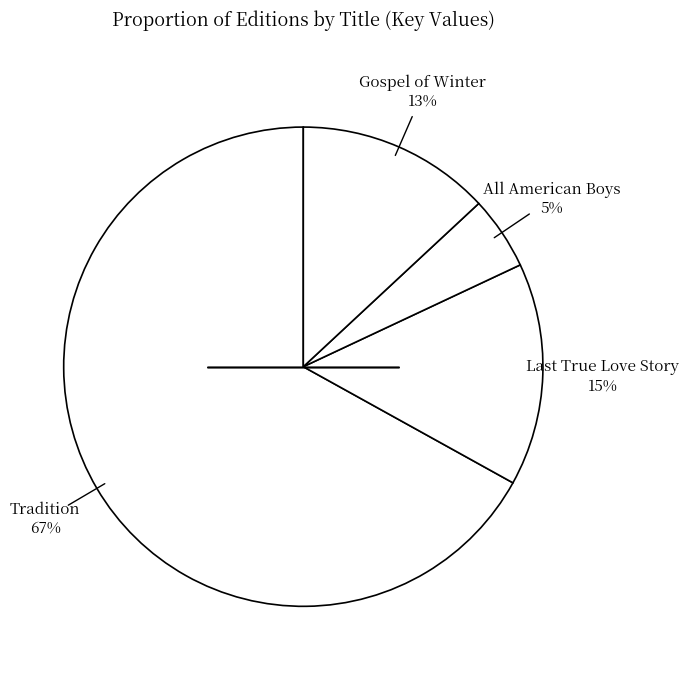

Count the number of slices in the pie.

4